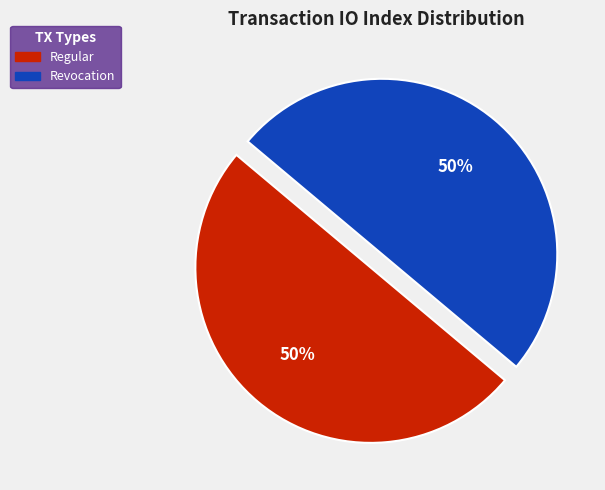

Rank the categories by value from highest to lowest.

Regular (io_index=1), Revocation (io_index=0)